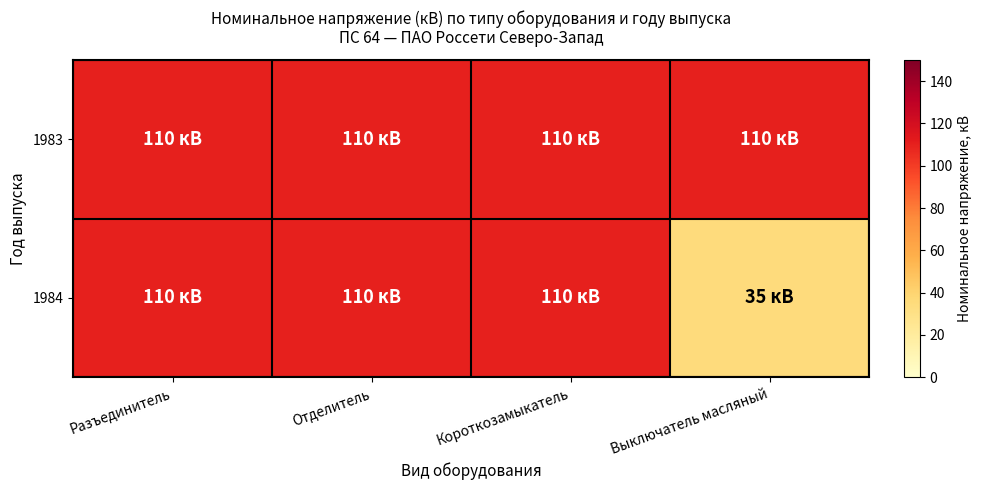

At how many categories does at least one series exceed 70?

4